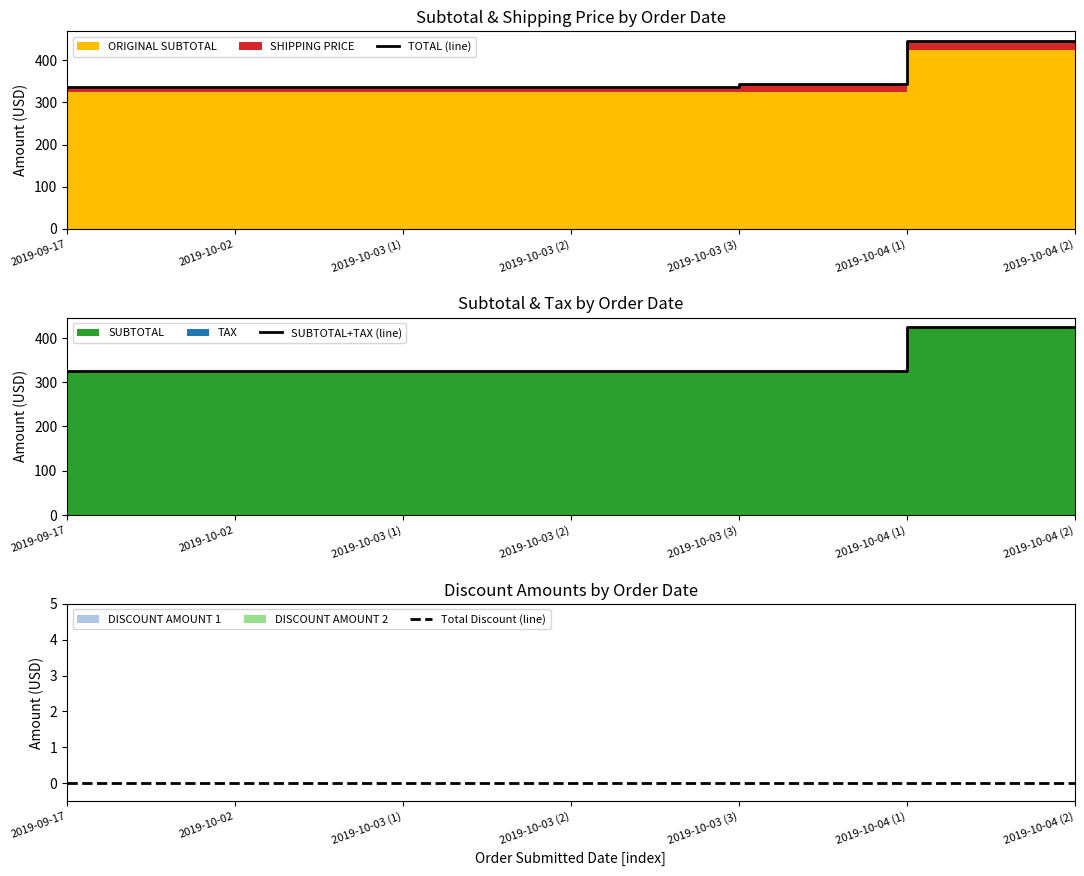

Does the chart have visible grid lines?

No